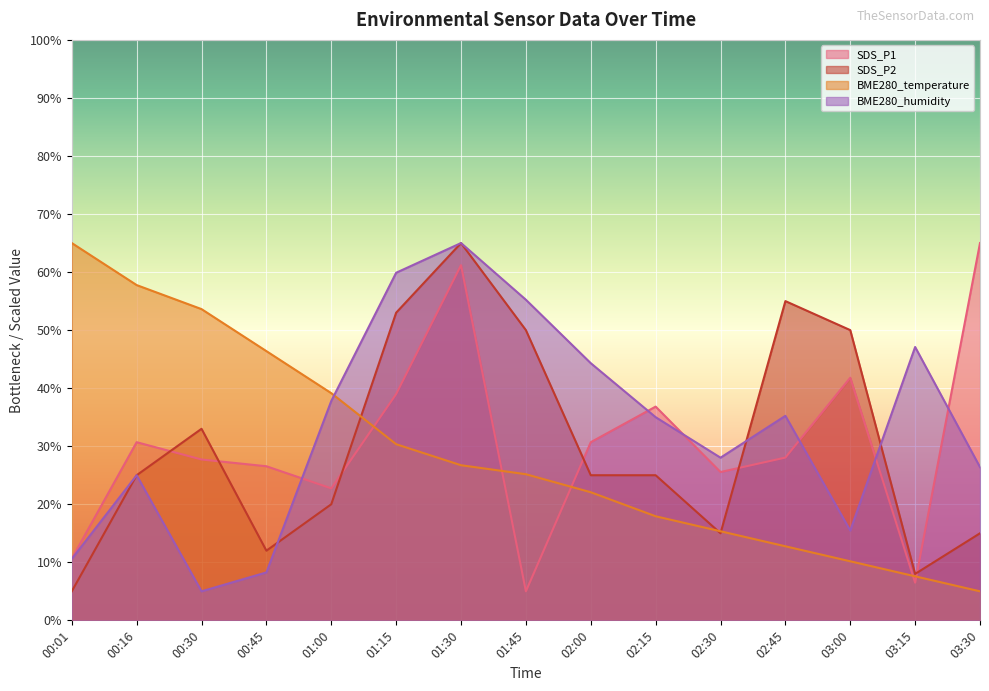

After their last crossing, which series has the higher values: SDS_P1 or BME280_humidity?

SDS_P1